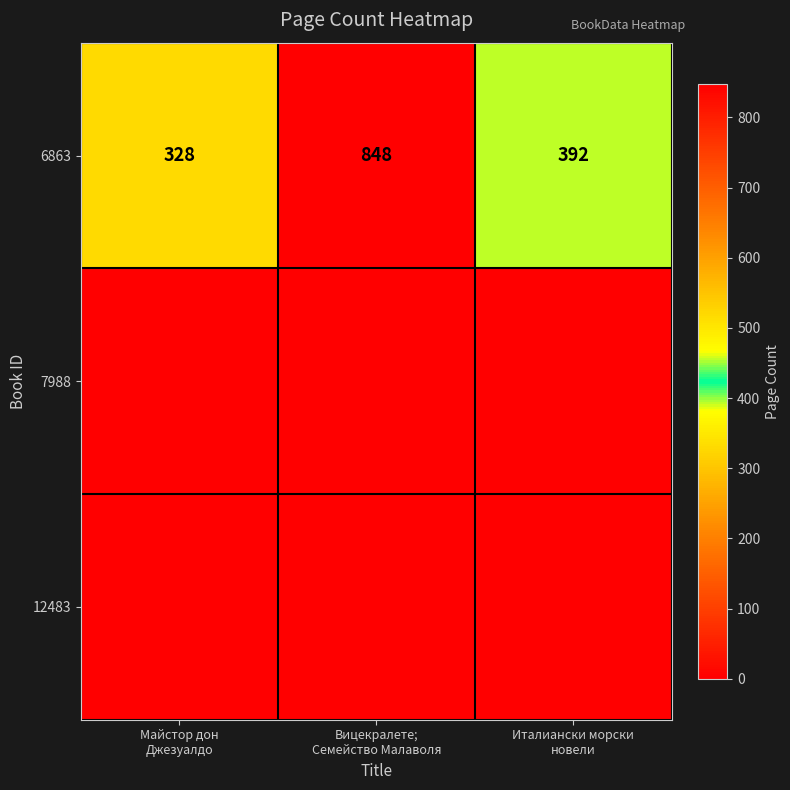

What is the greatest value displayed?

848